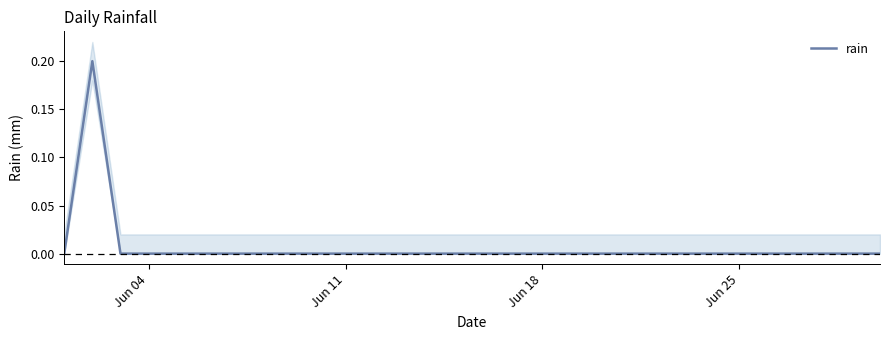

Reading right to left, what are all the values shown in this chart?

0.0	0.0	0.0	0.0	0.0	0.0	0.0	0.0	0.0	0.0	0.0	0.0	0.0	0.0	0.0	0.0	0.0	0.0	0.0	0.0	0.0	0.0	0.0	0.0	0.0	0.0	0.0	0.0	0.2	0.0